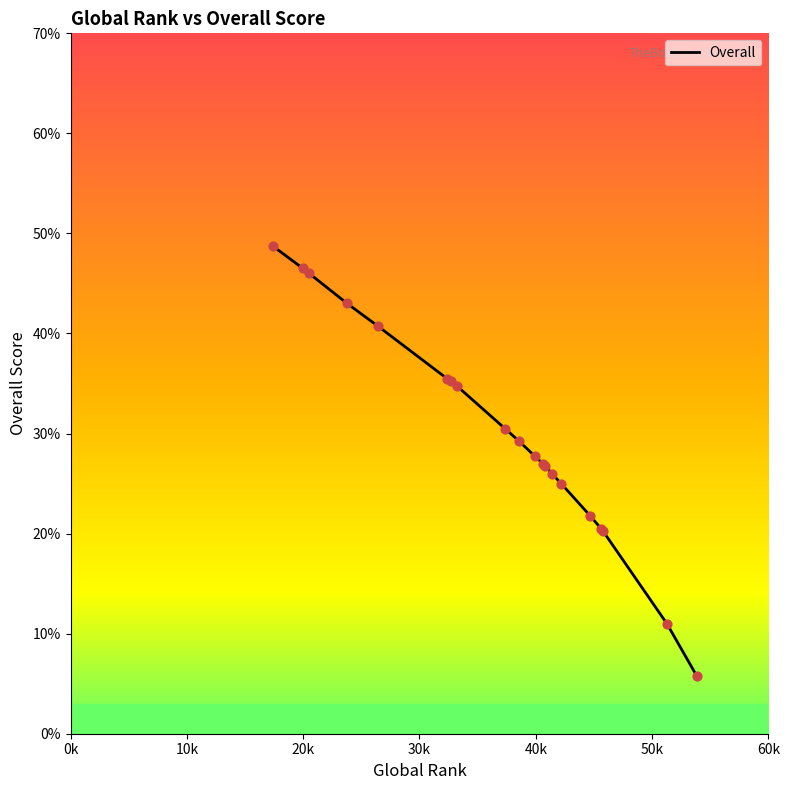

What is the difference between the maximum and minimum values?

43.0